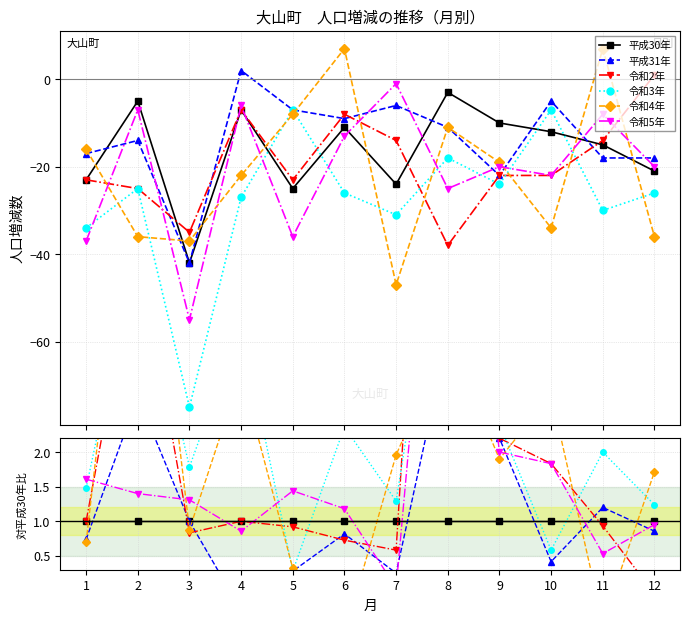

What is the maximum value shown in the chart?

12.7